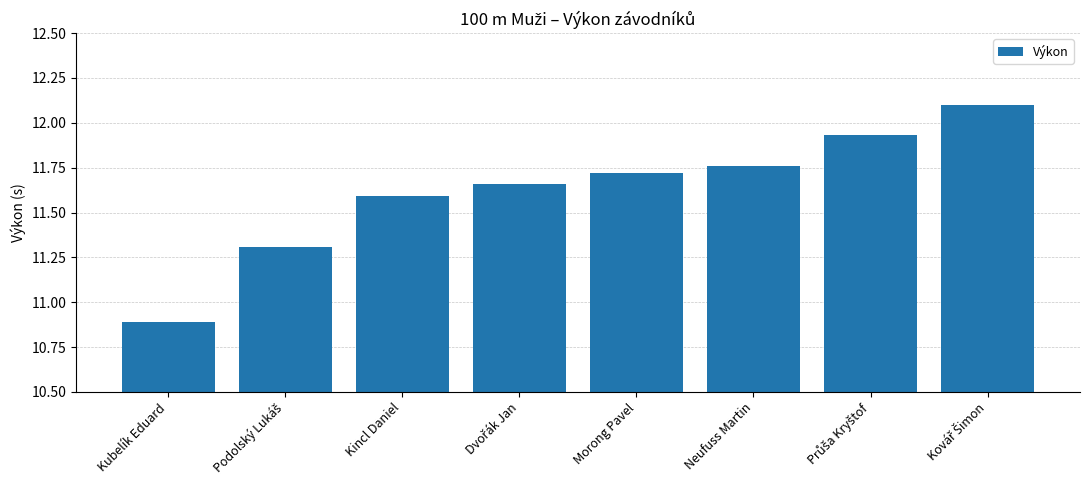

What position from the right is Neufuss Martin?

3